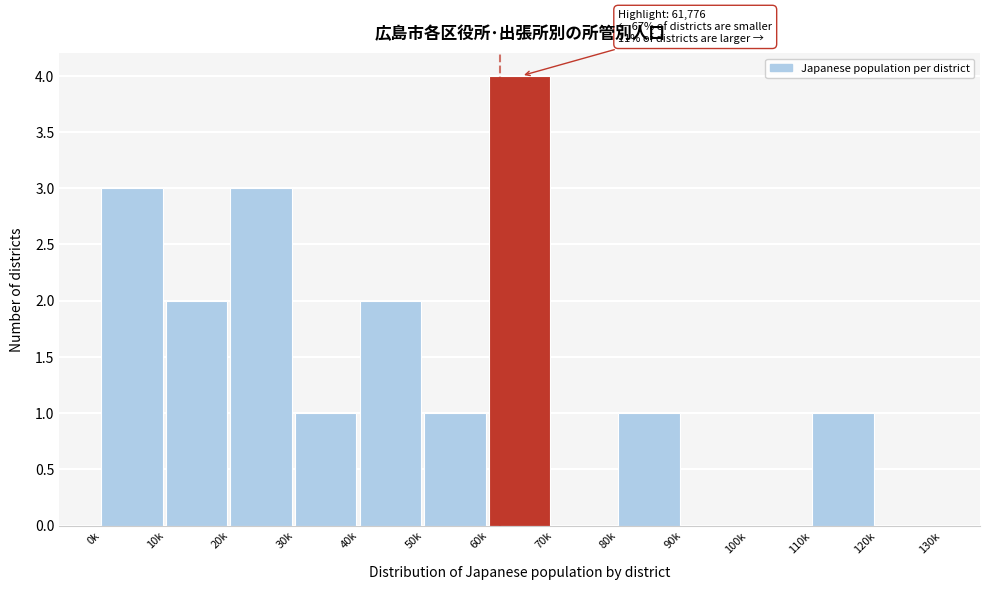

Reading right to left, transcribe all the data shown in this chart.

120k=0	110k=1	100k=0	90k=0	80k=1	70k=0	60k=4	50k=1	40k=2	30k=1	20k=3	10k=2	0k=3